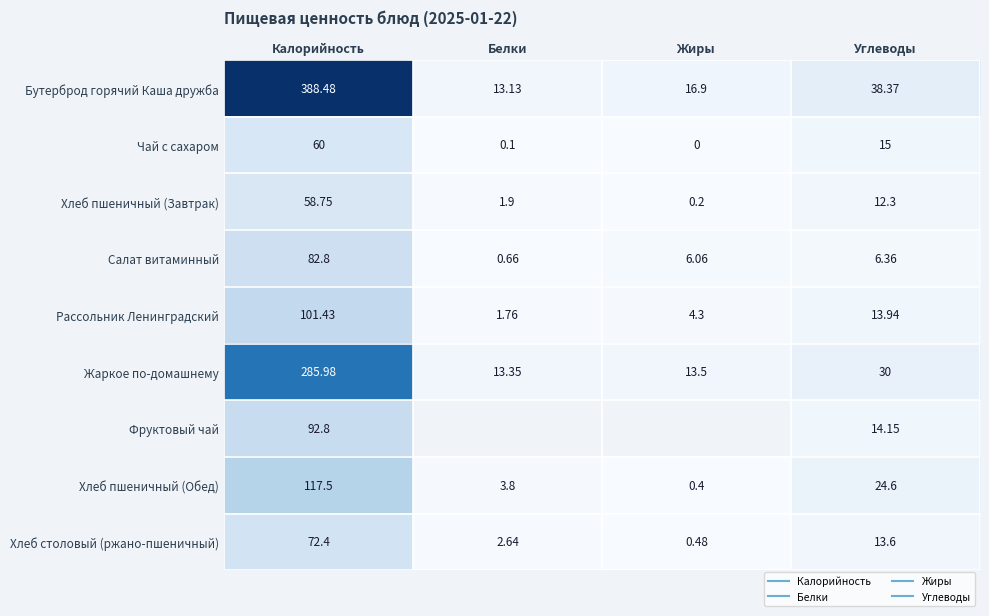

Rank the categories by Жаркое по-домашнему value from lowest to highest.

Белки, Жиры, Углеводы, Калорийность